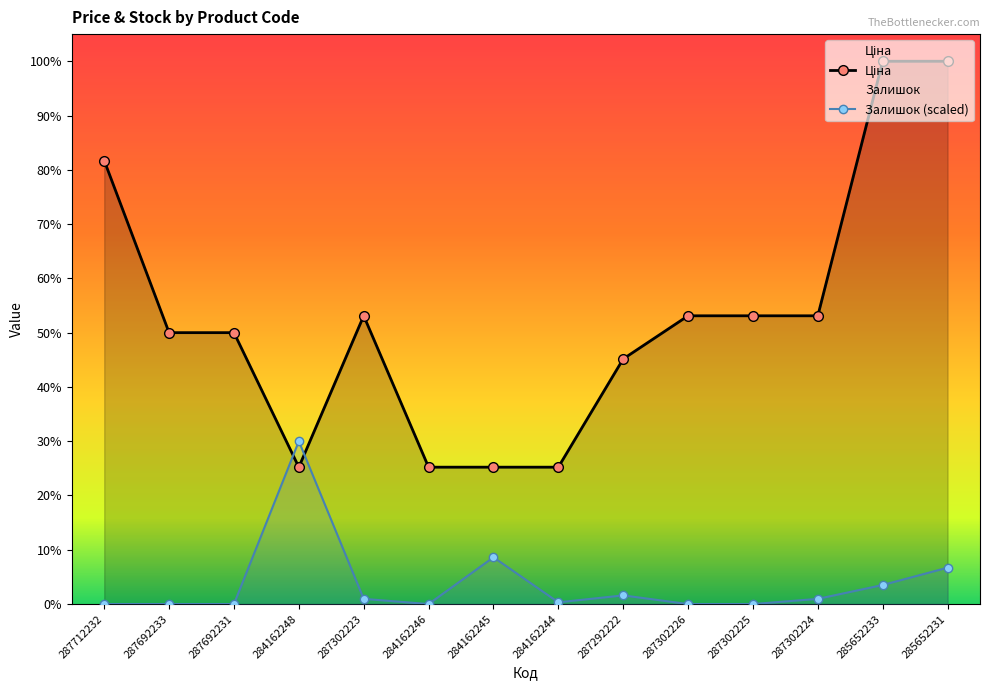

What is the label of the 3rd point from the right?

287302224